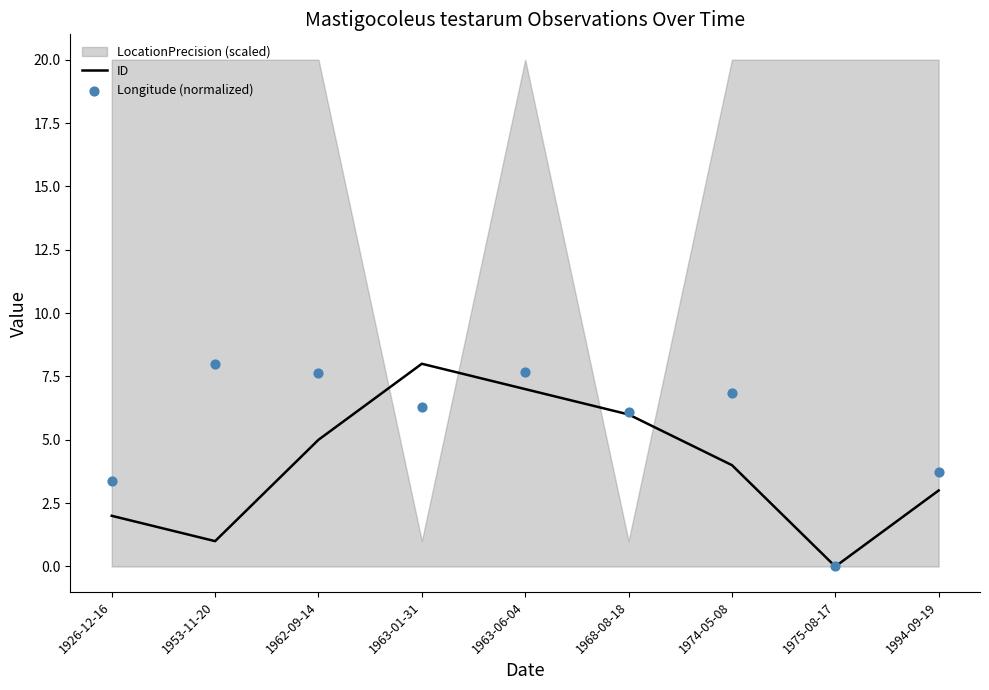

Which series reaches the minimum Y coordinate?

ID